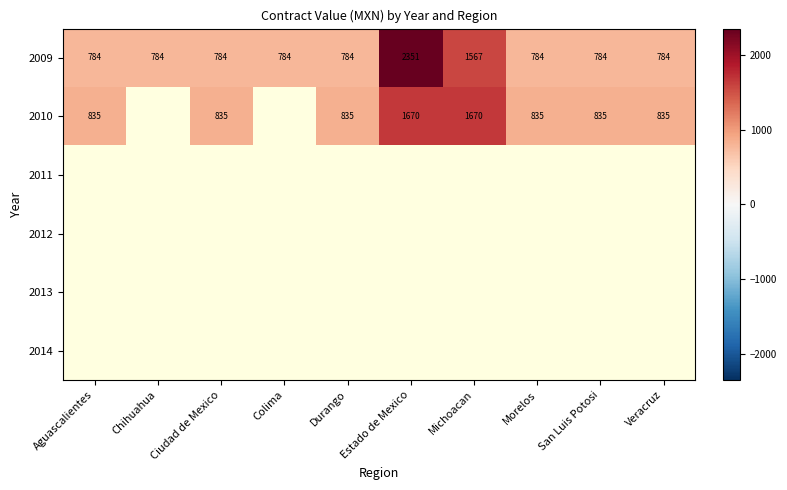

Which category has the lowest value across all series?

Aguascalientes